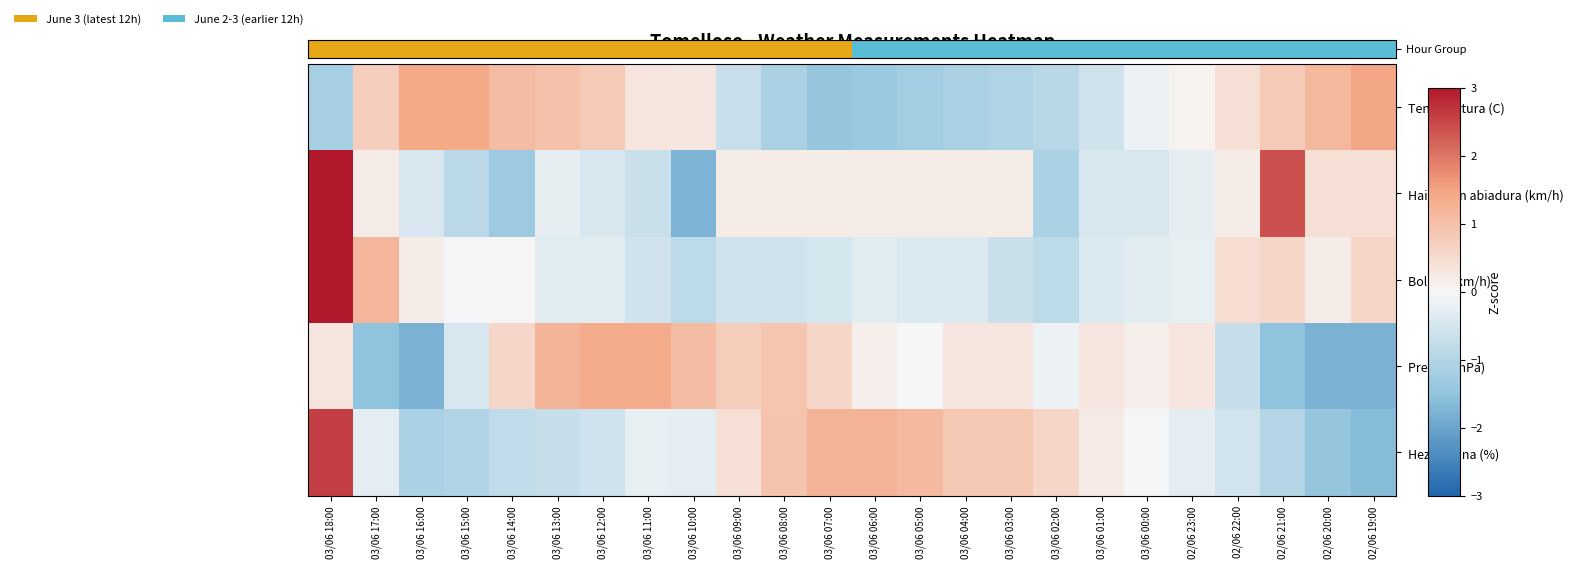

At how many categories does at least one series exceed 4?

20